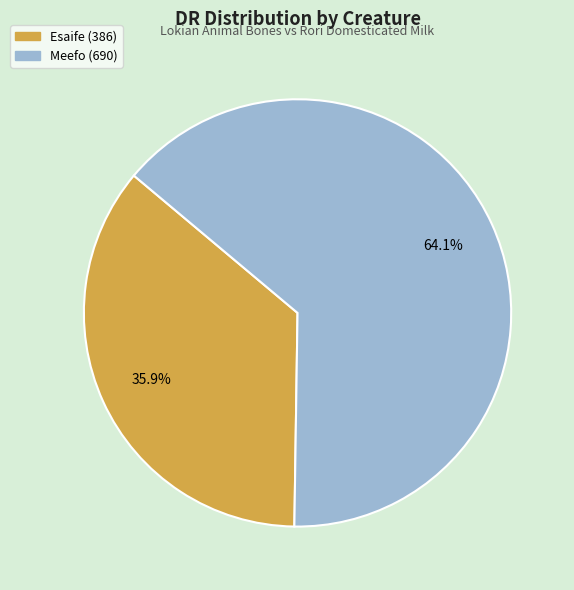

To the nearest percent, what is the difference between the largest and smallest slice percentages?

28%